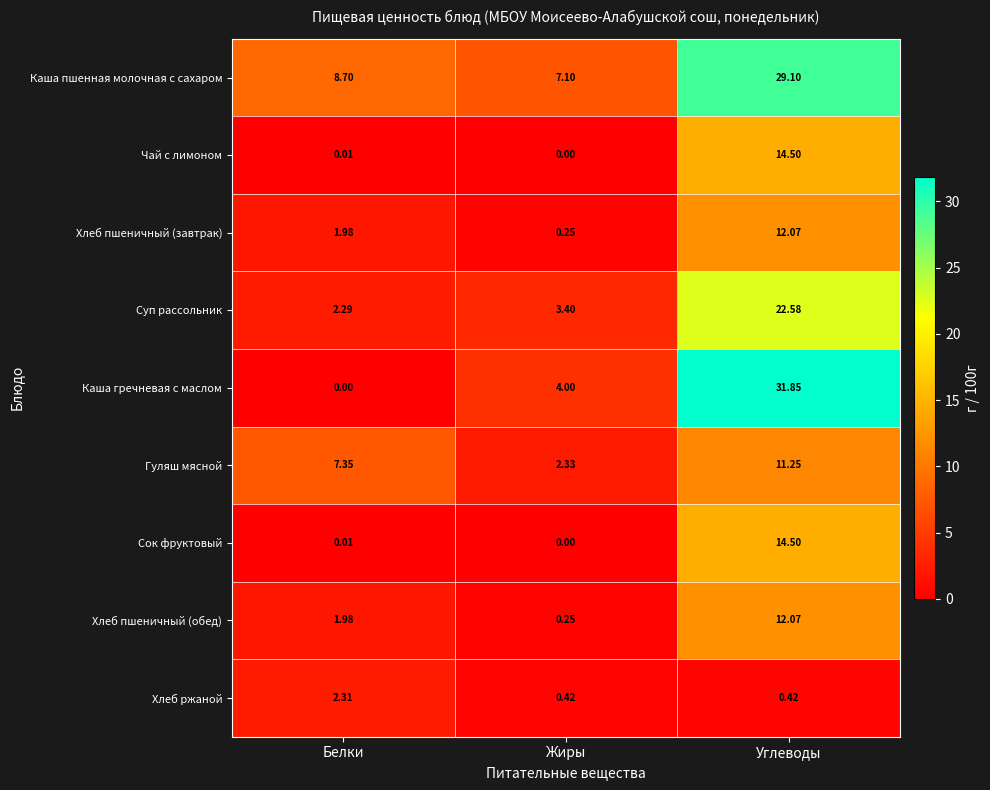

What is the total value across all series at Углеводы?

148.3